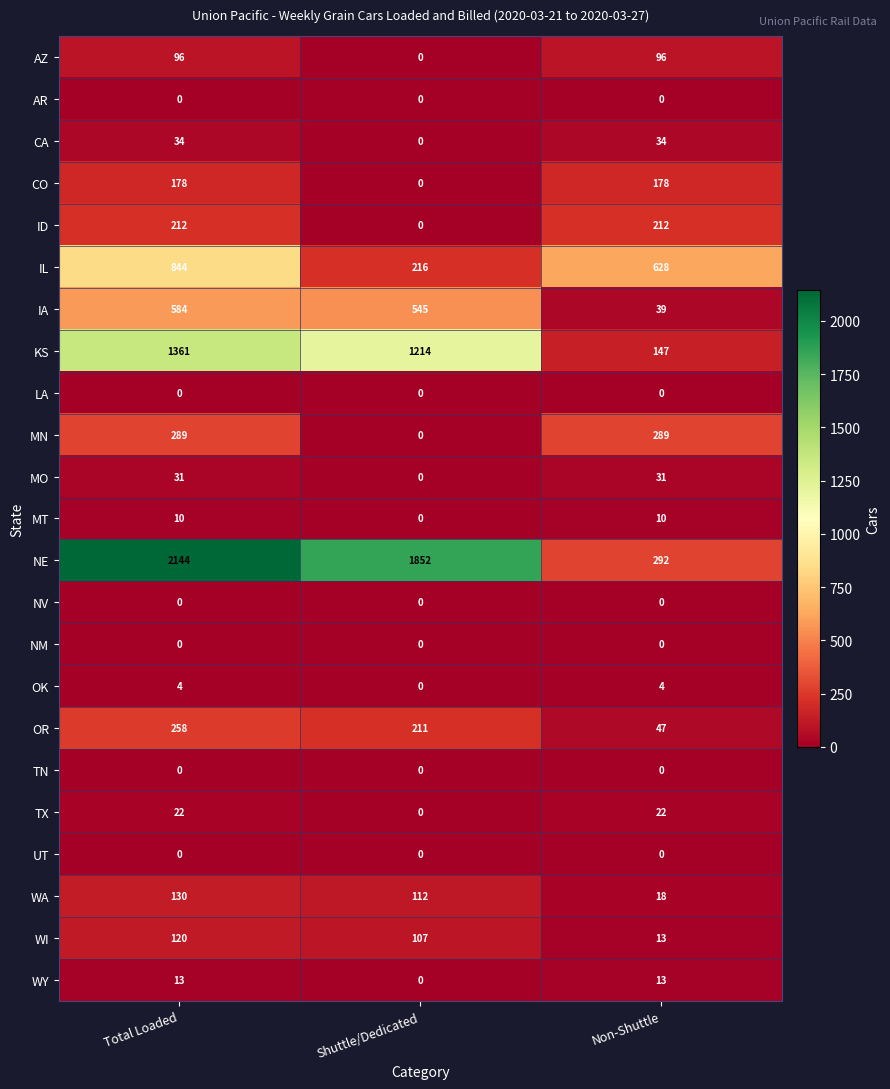

At how many categories does at least one series exceed 147?

3